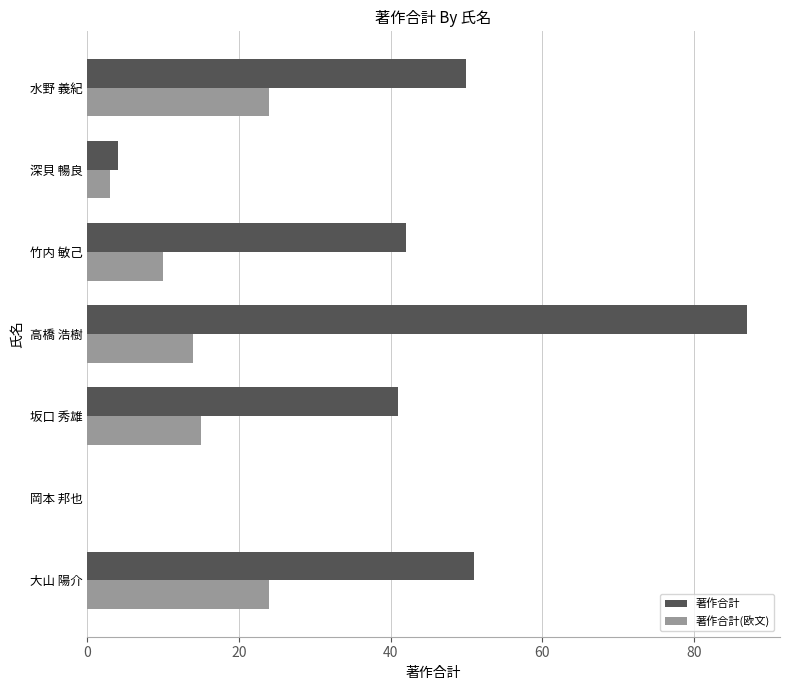

What is the maximum value shown in the chart?

87